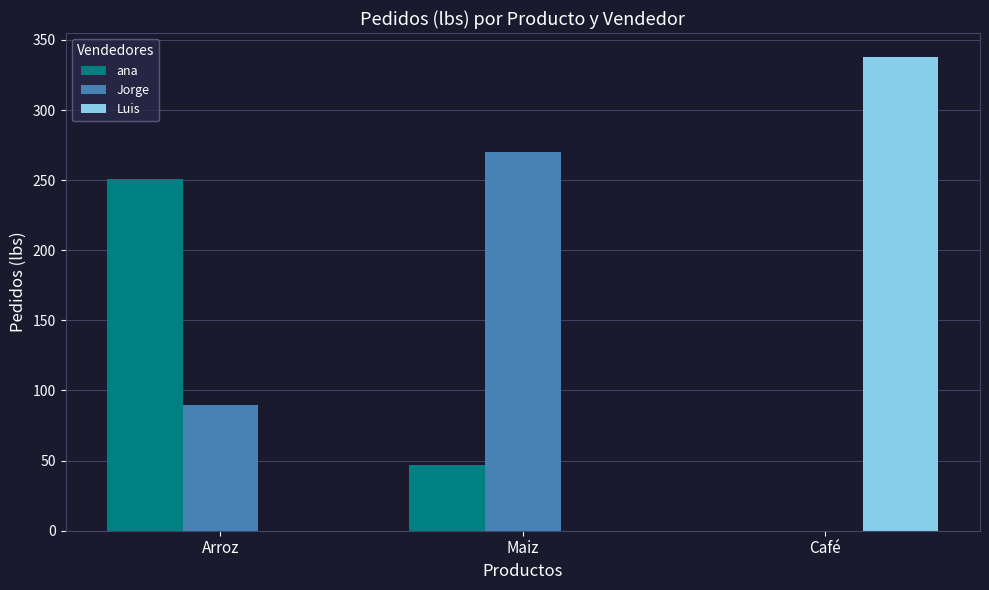

What is the greatest value displayed?

338